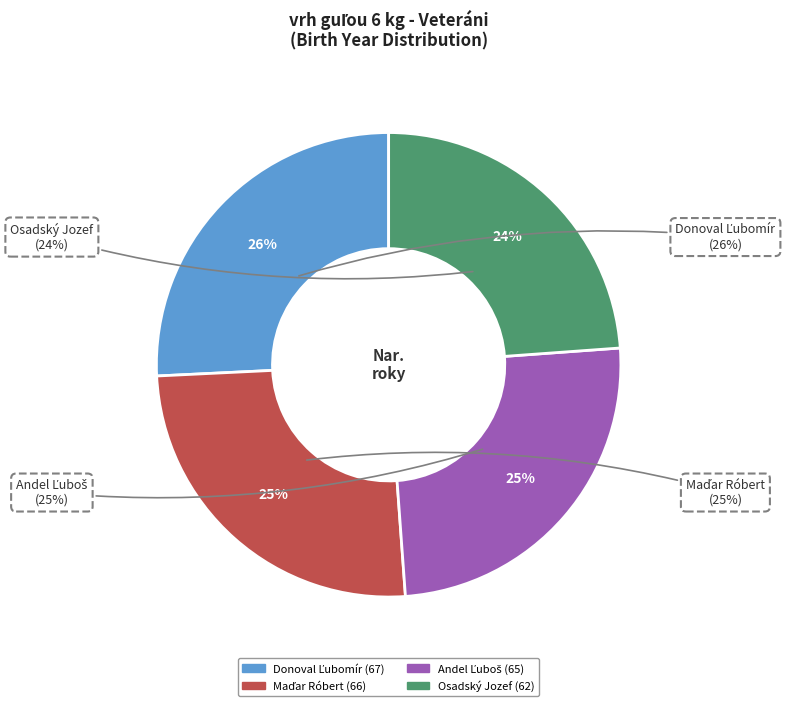

What percentage is the Andel Ľuboš slice, to the nearest percent?

25%